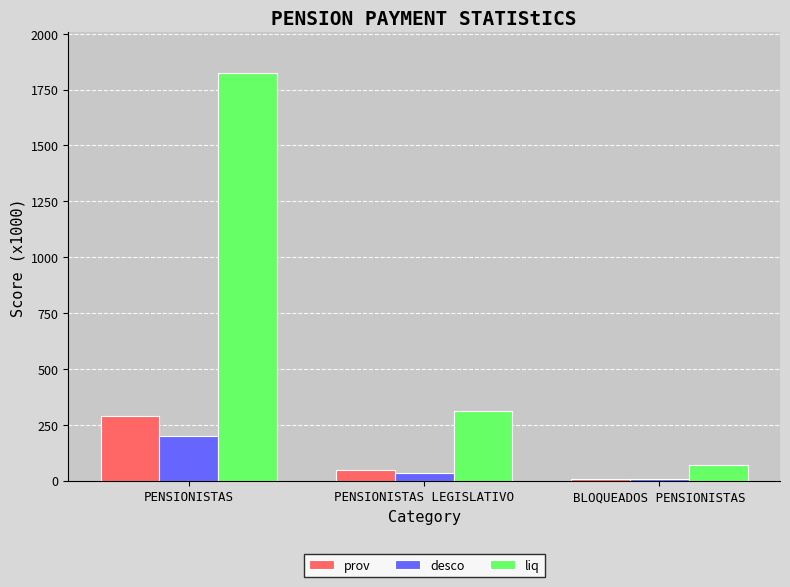

At which label does desco first exceed 32?

PENSIONISTAS